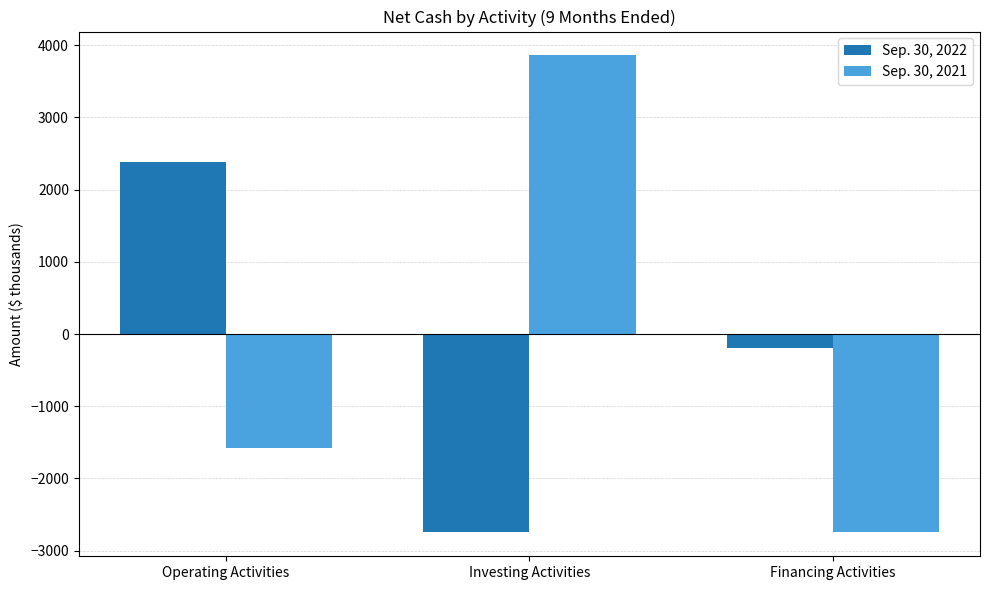

How many Sep. 30, 2021 values are between -2747 and 3857?

3